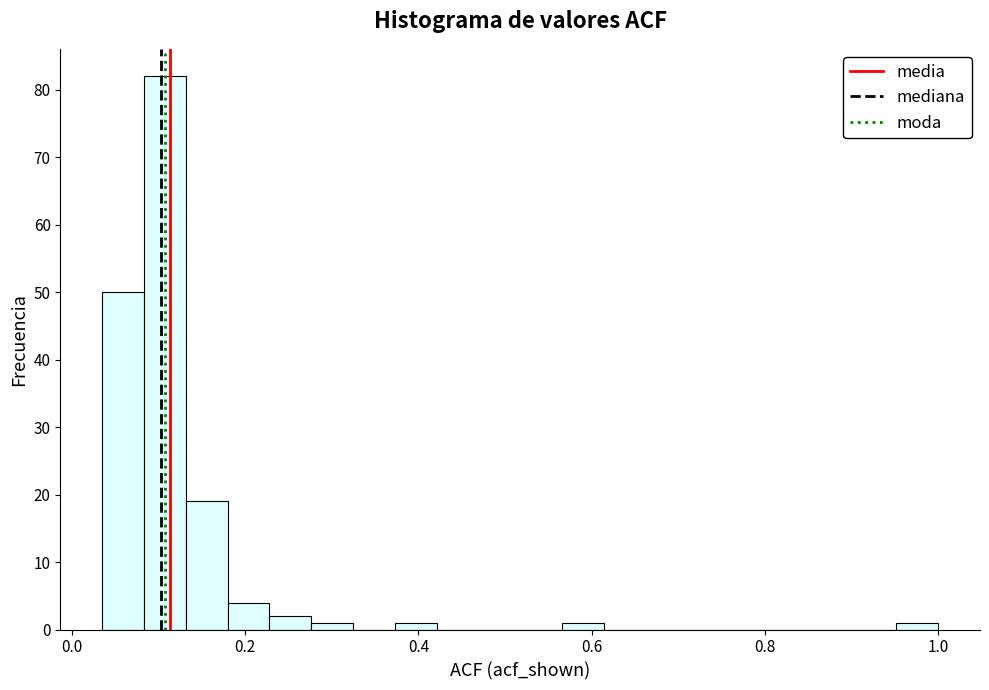

Read against the x-axis, roughly where is the centre of the tallest bar?

0.10